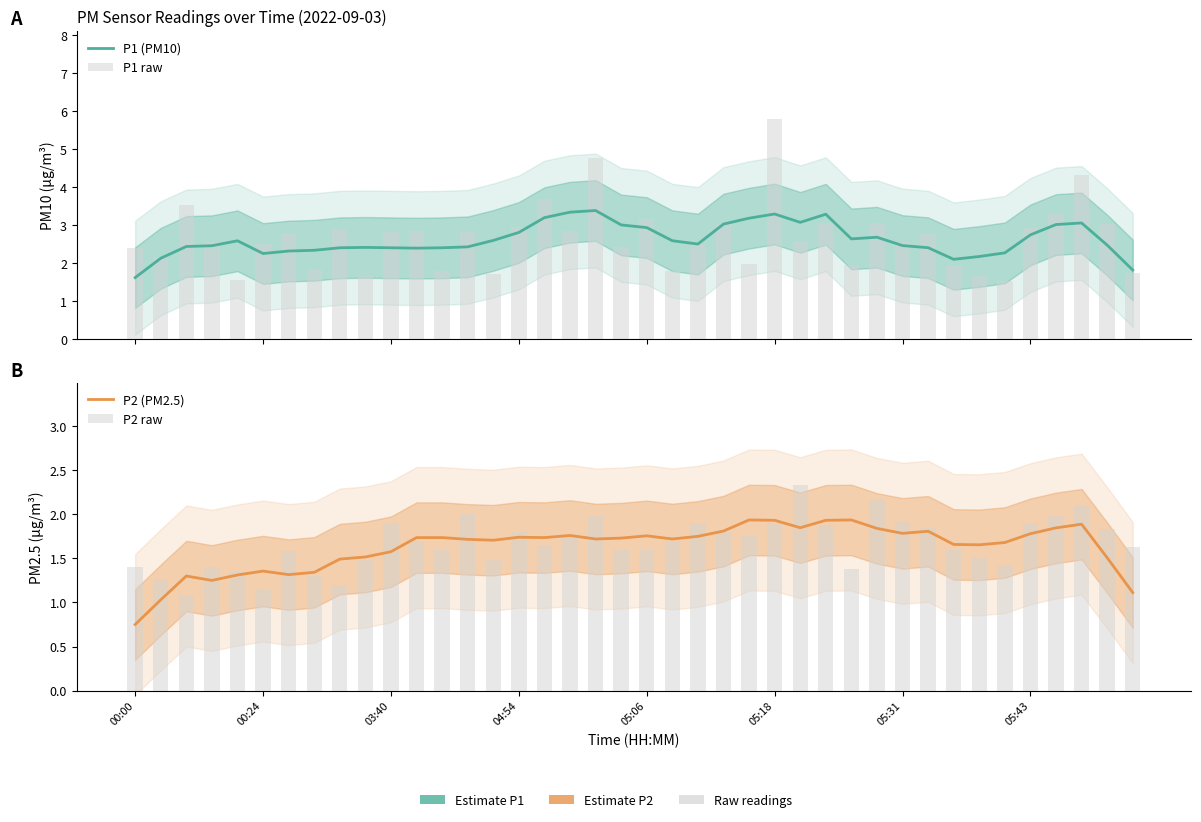

Which series has the largest range (max minus min)?

P1 raw